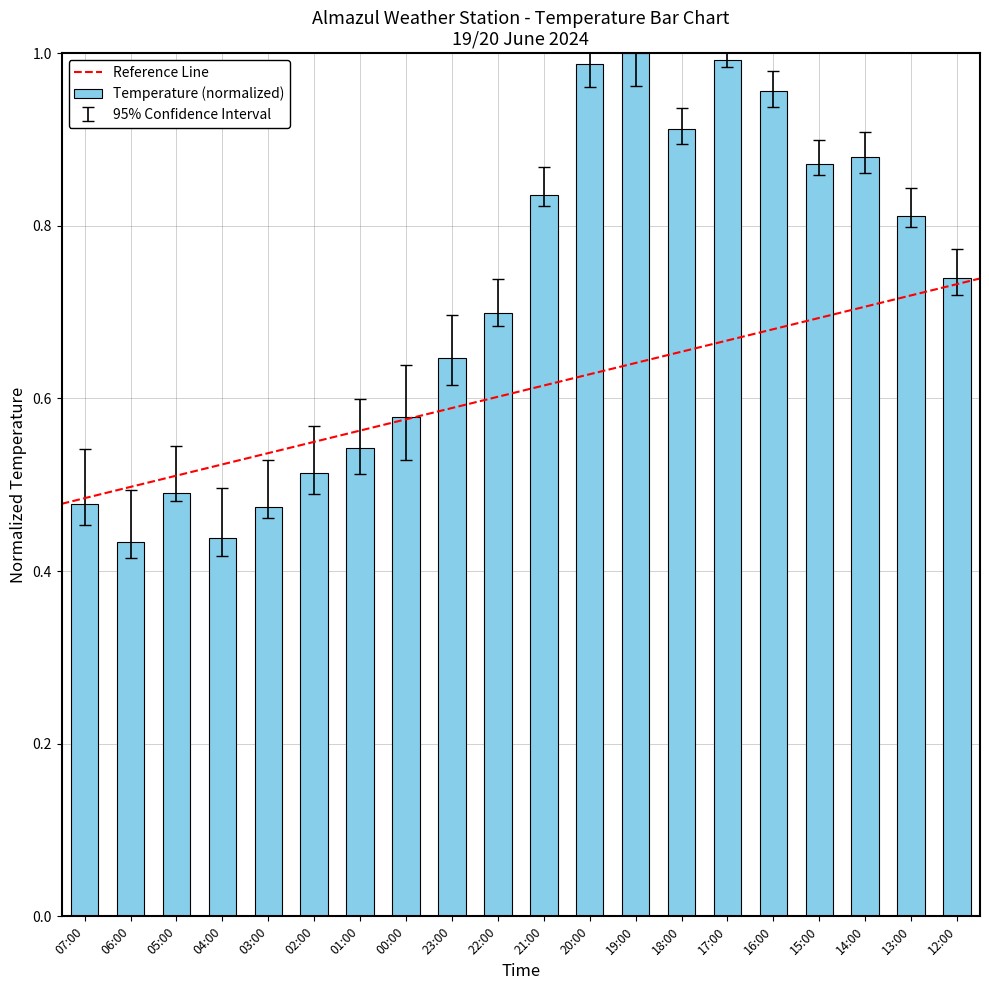

What is the label of the 16th bar from the right?

03:00